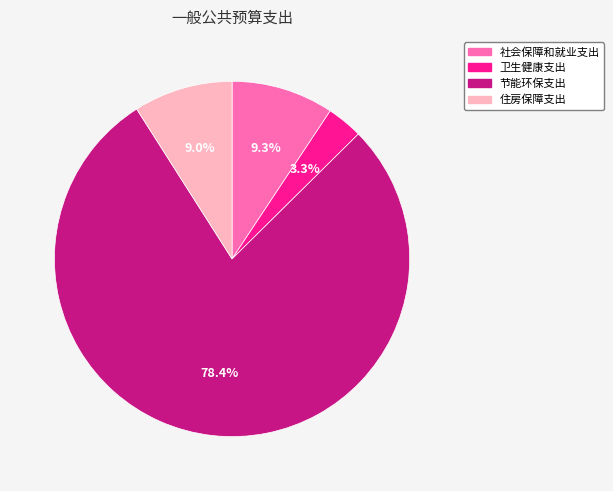

Does 节能环保支出 account for over 50% of the chart?

Yes